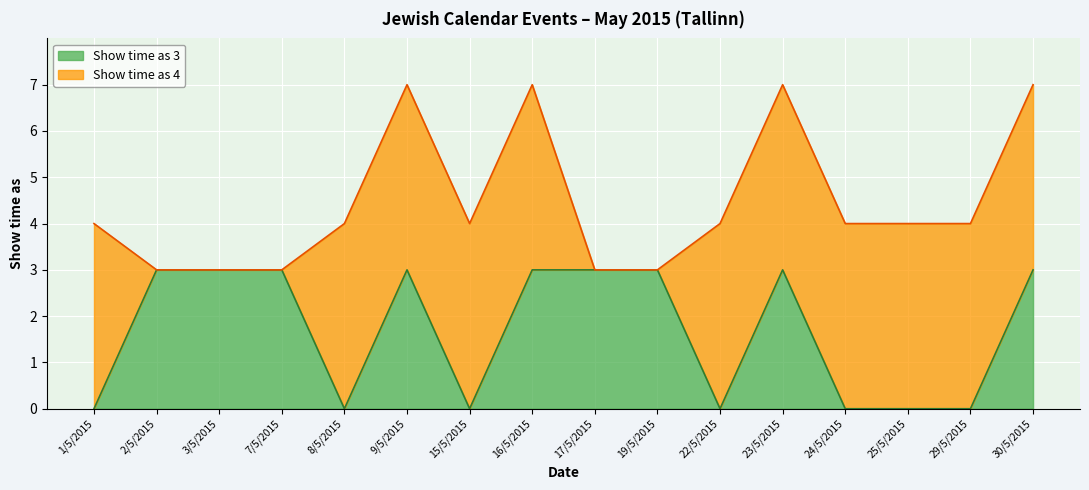

How many points are higher than both their immediate neighbors (excluding endpoints)?

2